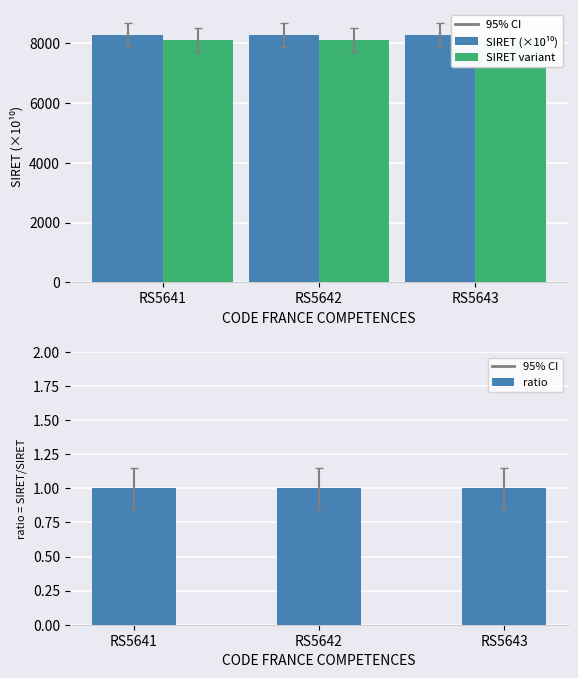

List the labels in order of ratio value, smallest first.

RS5641, RS5642, RS5643